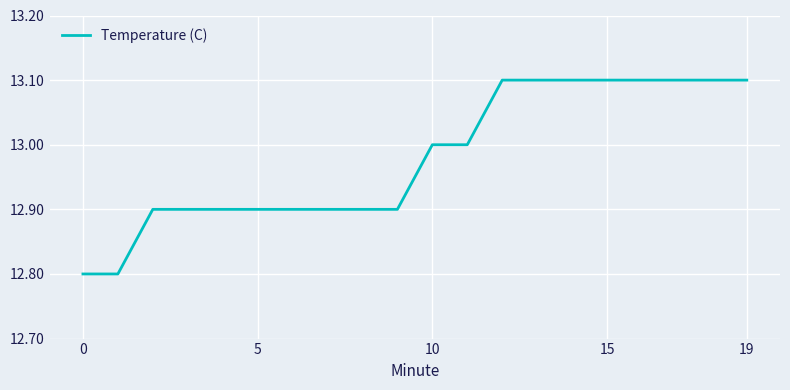

How many series are shown in this chart?

1